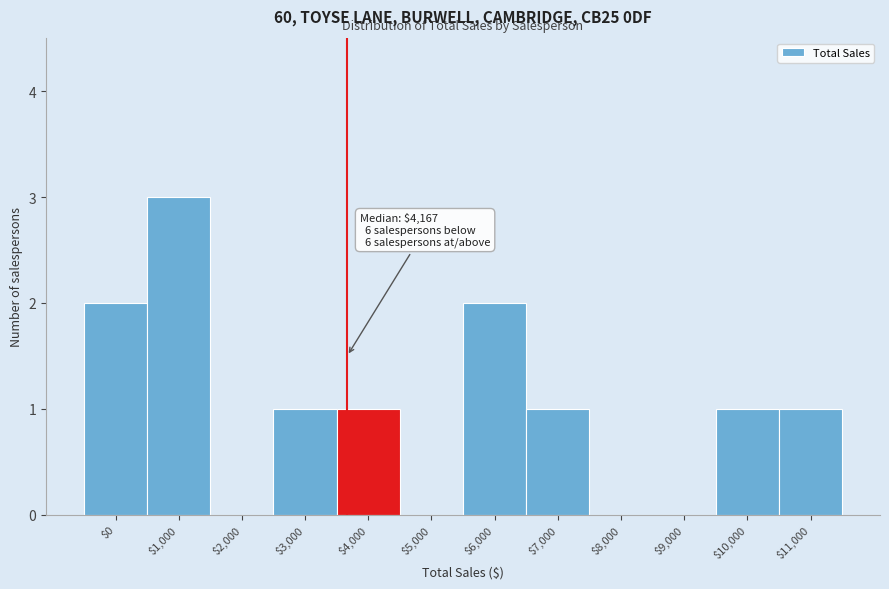

What is the sum of all values?

12